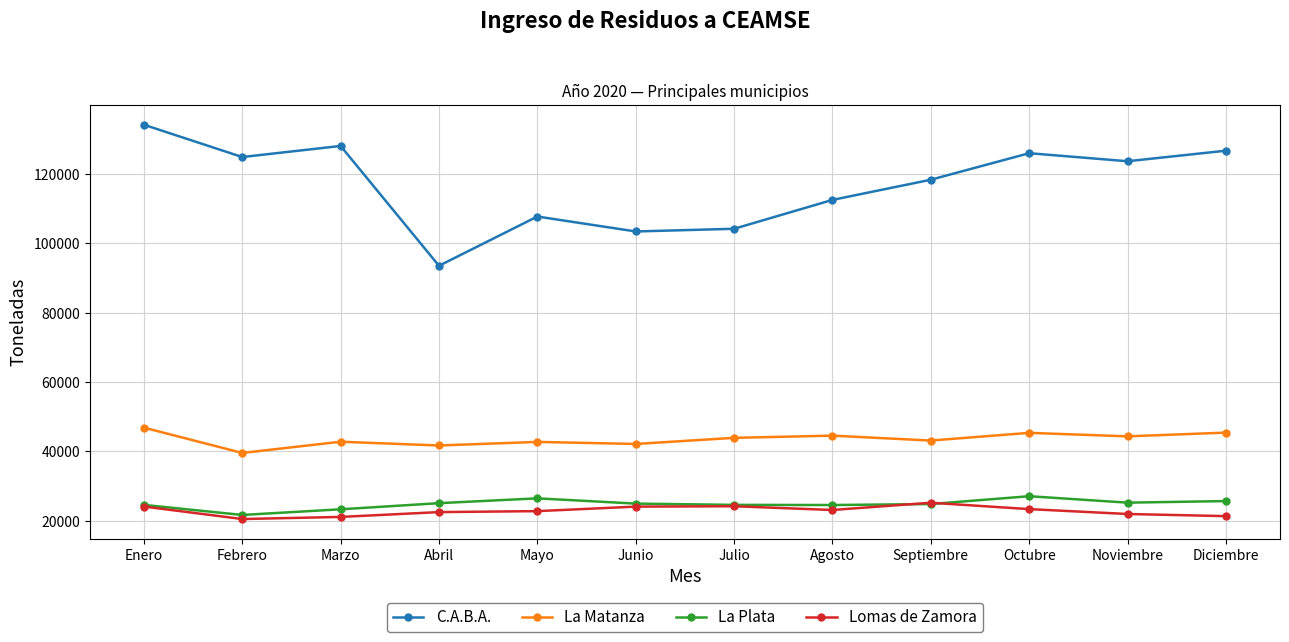

What is the average value of the La Matanza series?

43566.0